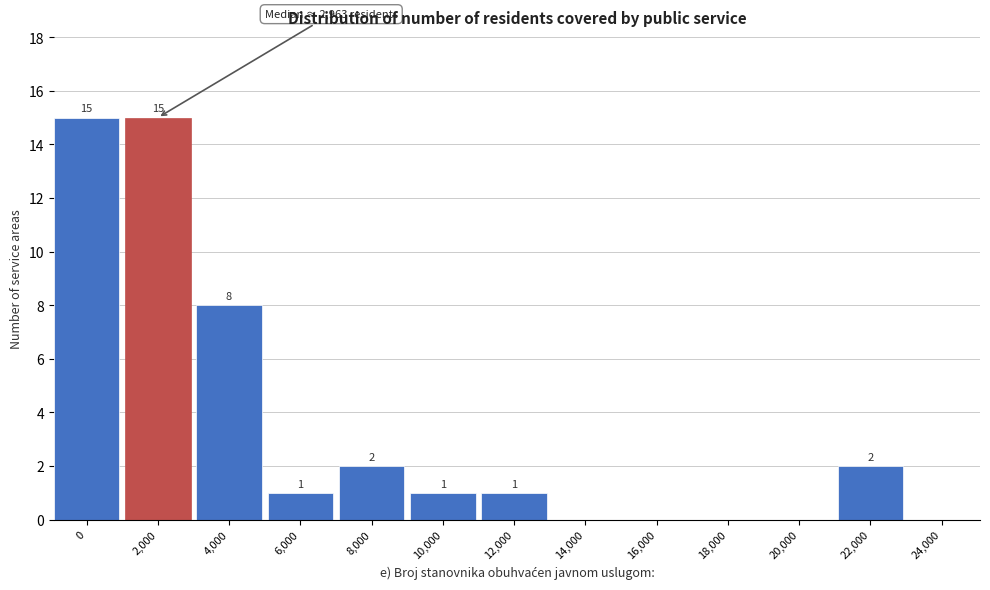

What is the sum of the values at 4,000 and 14,000?

8